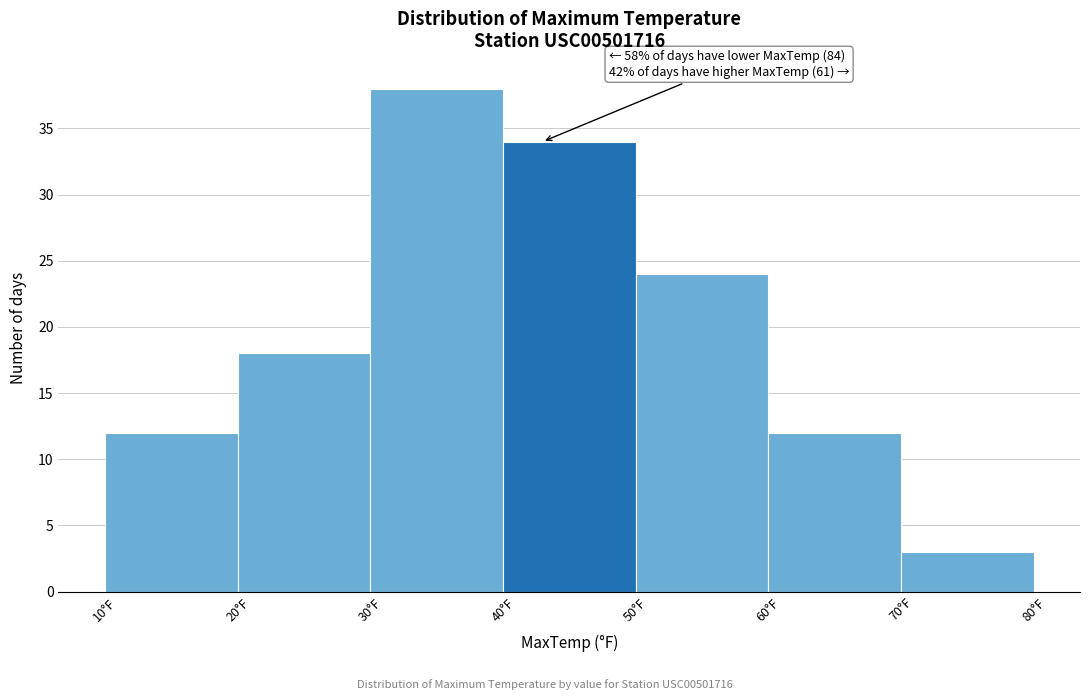

Which range on the x-axis has the tallest bar?

30 to 40